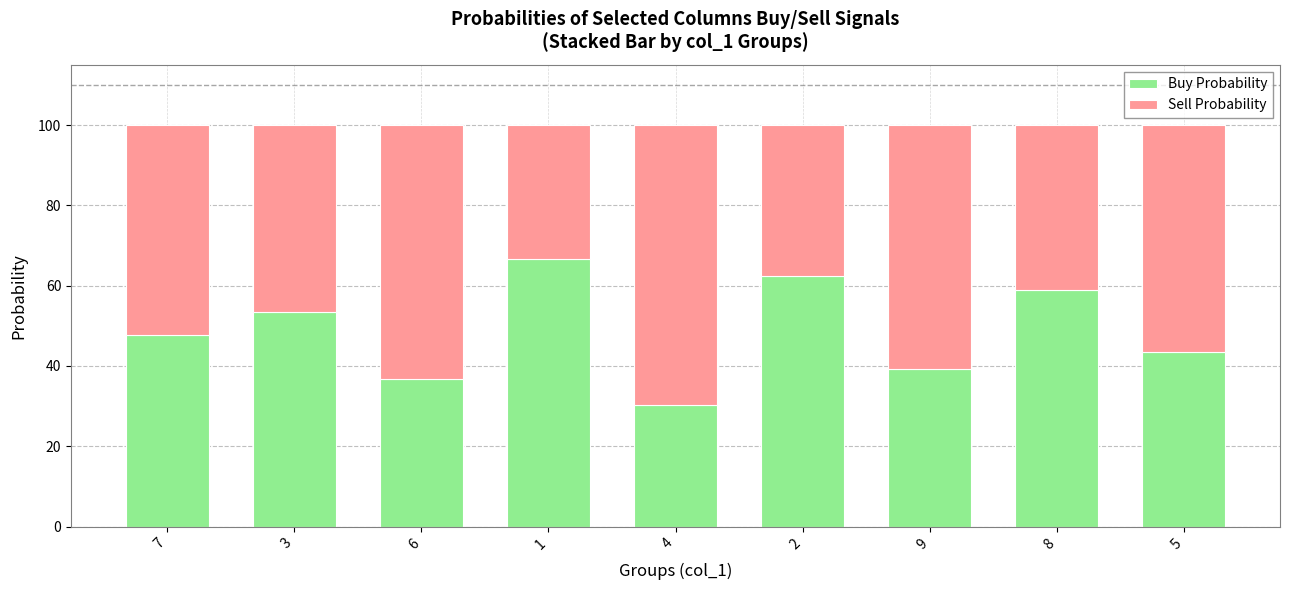

What is the approximate value of Buy Probability at 6?

36.7